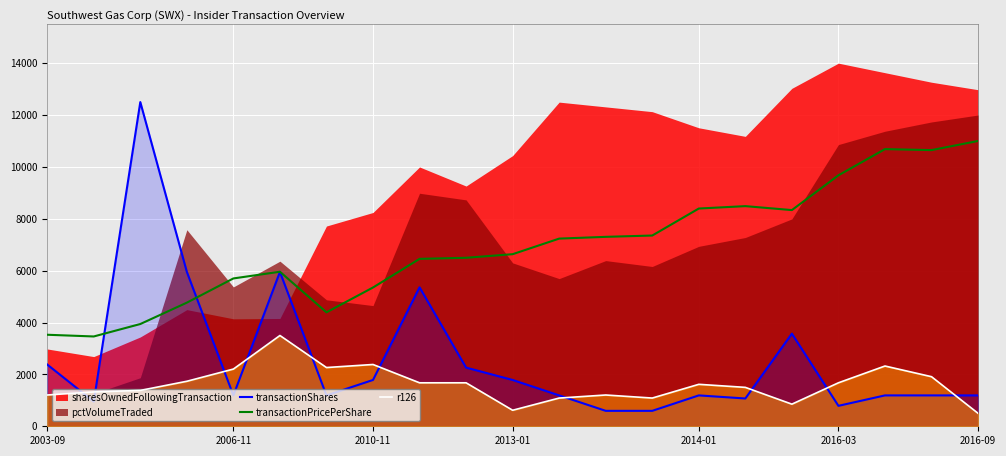

What is the maximum value for transactionShares?

12500.0